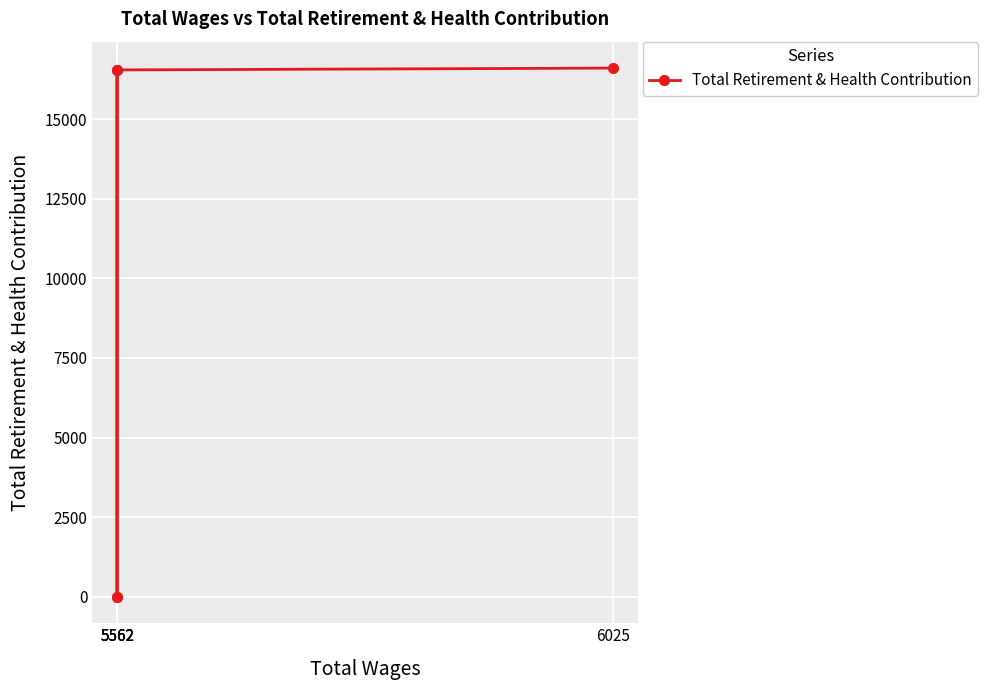

Which has a higher value, 5562 or 6025?

6025